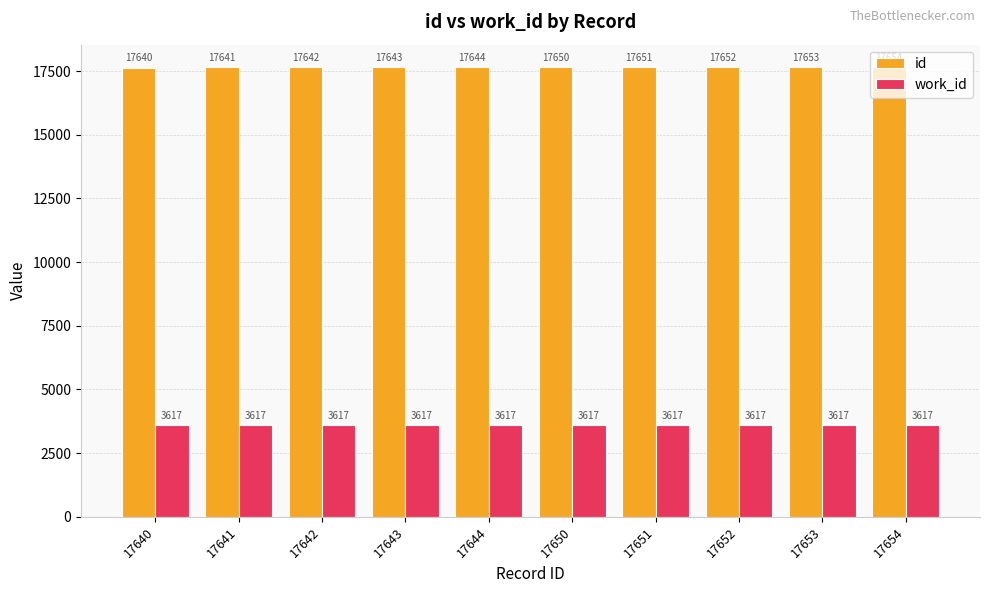

At which category is the sum across all series the highest?

17654